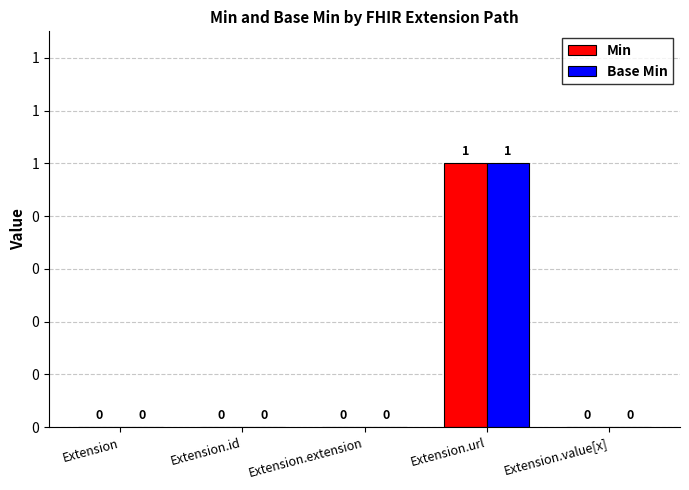

Which category has the lowest value in the Min series?

Extension